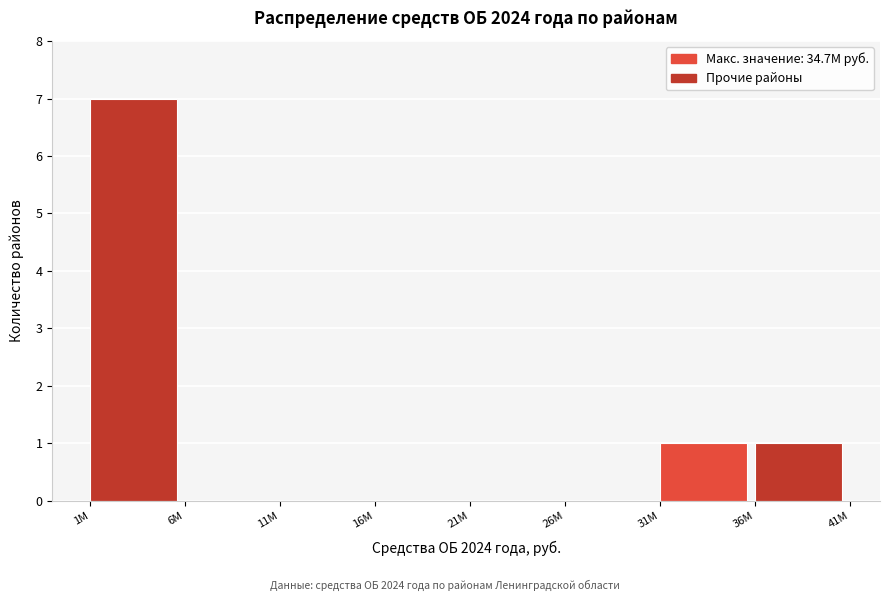

Reading left to right, transcribe all the data shown in this chart.

1M=7	6M=0	11M=0	16M=0	21M=0	26M=0	31M=1	36M=1